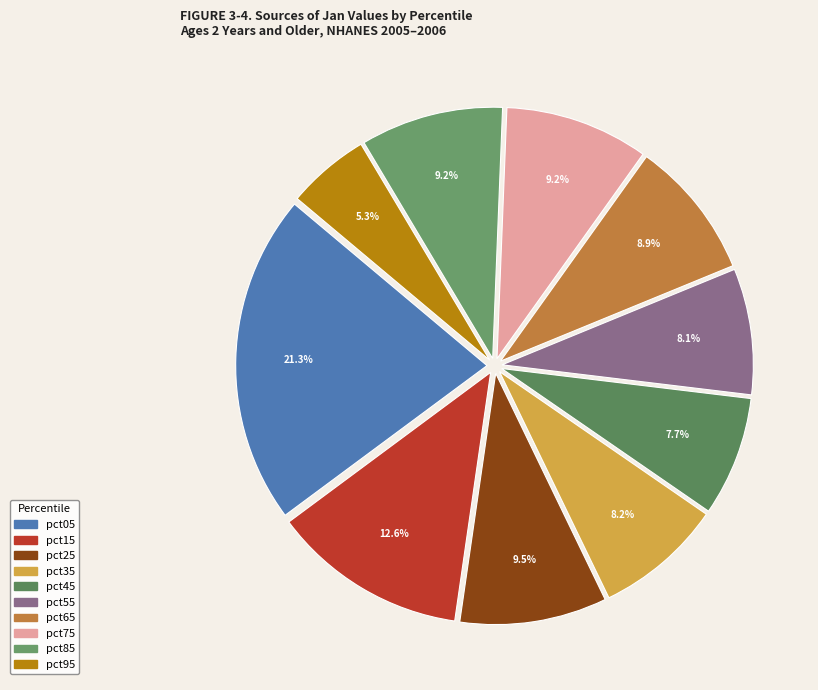

Which slice is the smallest?

pct95